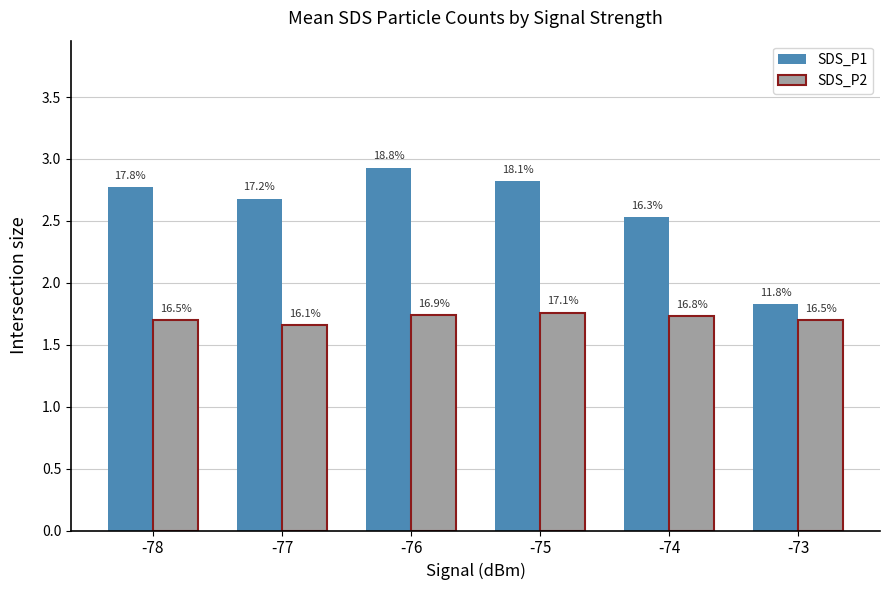

What is the average value of the SDS_P1 series?

2.6